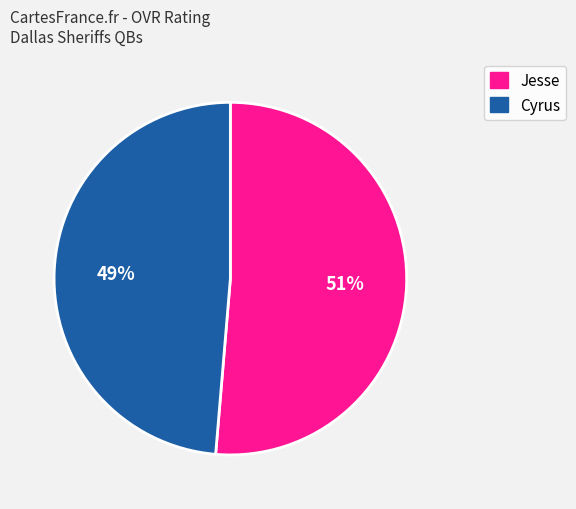

How many slices are in this pie chart?

2